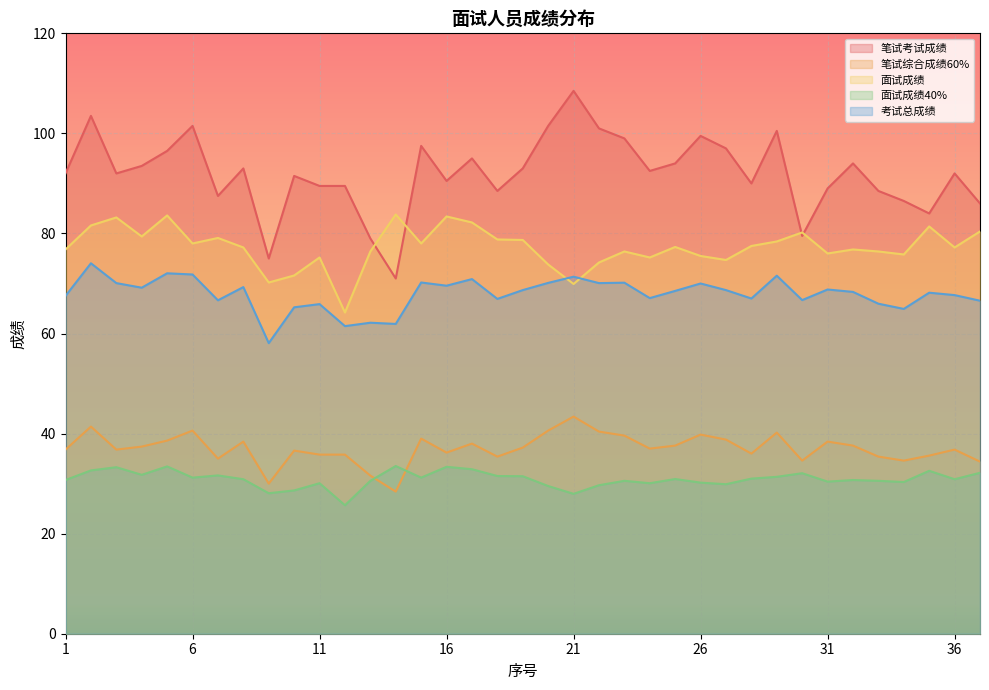

What is the difference between the second highest and second lowest values in the 考试总成绩 series?

10.6